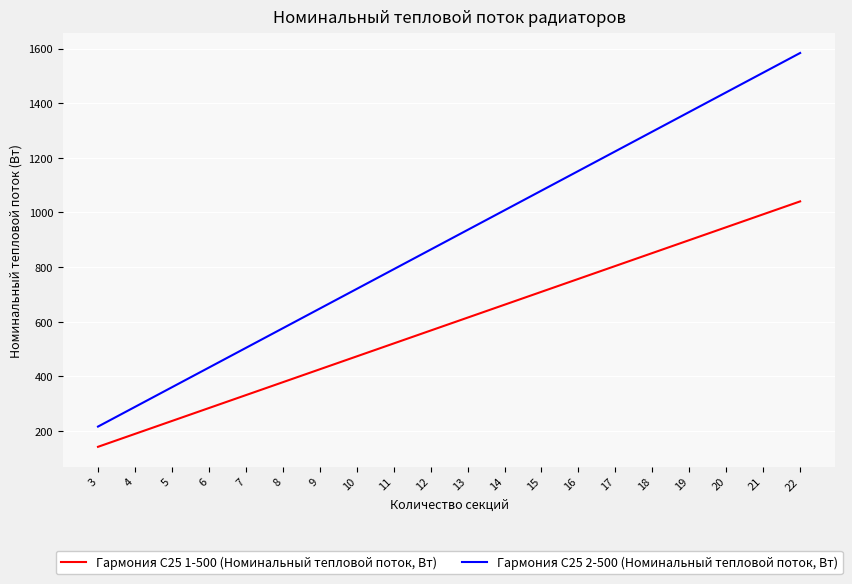

What is the difference between the Гармония С25 1-500 (Номинальный тепловой поток, Вт) values at 22 and 18?

189.2